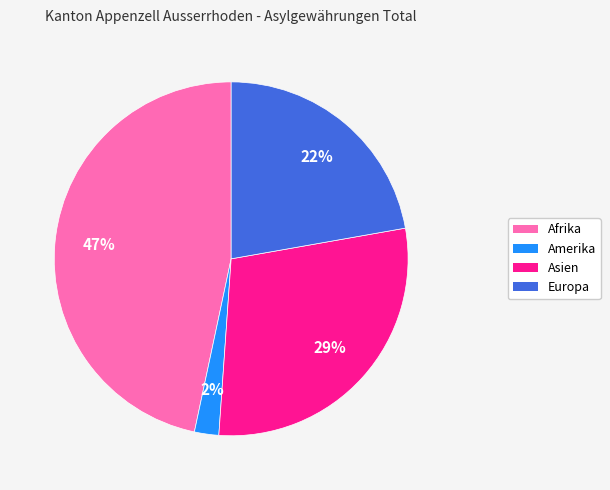

Is there any slice that represents more than half of the pie?

No